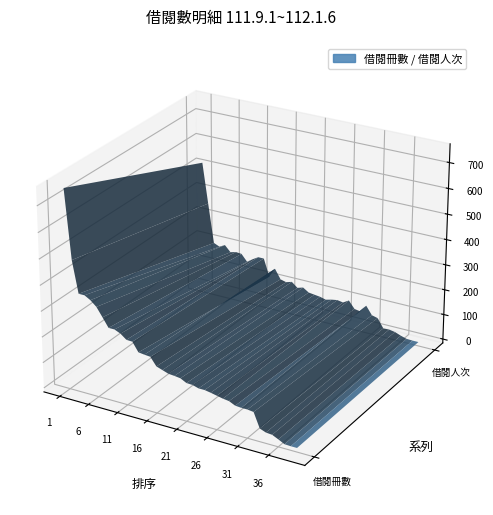

Reading left to right, what are all the values shown in this chart?

借閱冊數: 756	491	368	368	355	335	301	266	266	256	238	237	202	199	197	166	158	150	148	145	133	132	125	125	121	116	111	108	97	95	95	92	35	26	24	13	1	0	0
借閱人次: 519	358	201	191	203	179	185	183	156	172	186	186	117	155	117	111	118	99	106	91	88	85	79	85	89	85	99	70	66	95	62	56	20	21	17	8	1	0	0